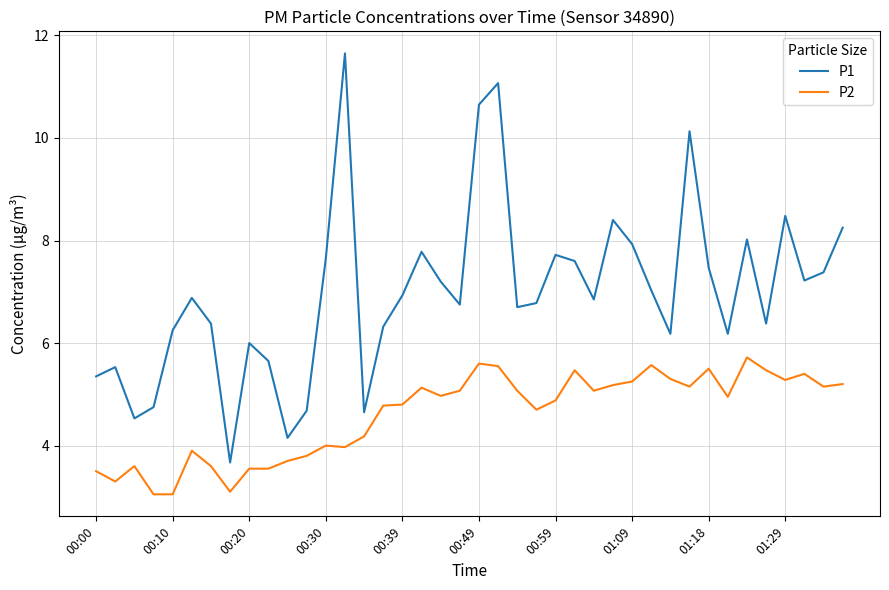

What is the difference between the maximum and minimum values in the P1 series?

8.0